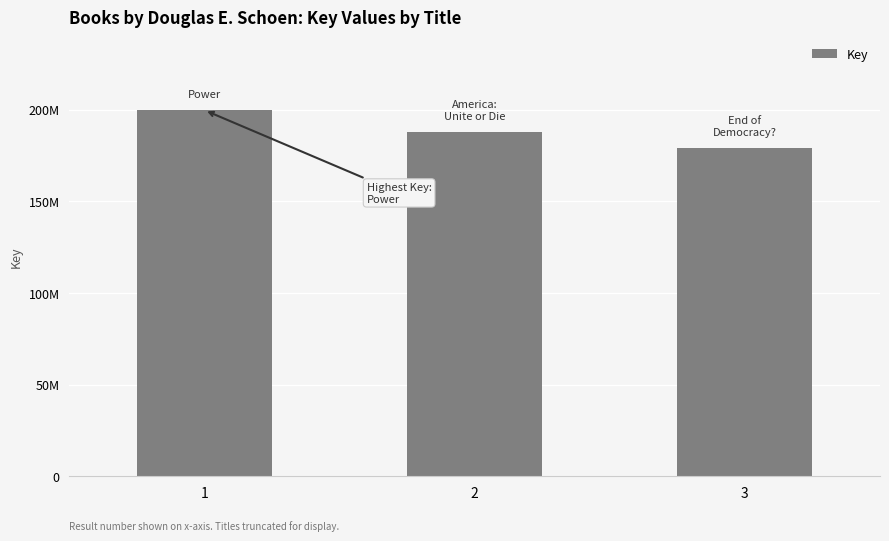

What is the maximum value shown in the chart?

199635315